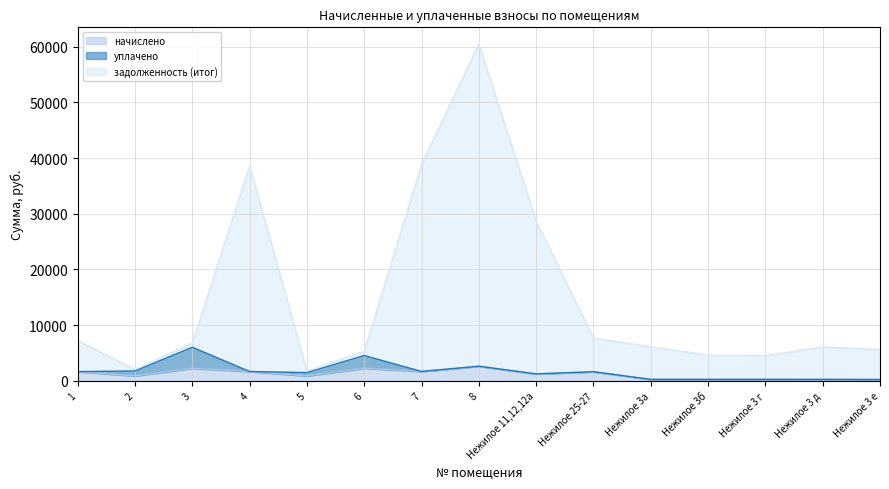

Does the chart have visible grid lines?

Yes